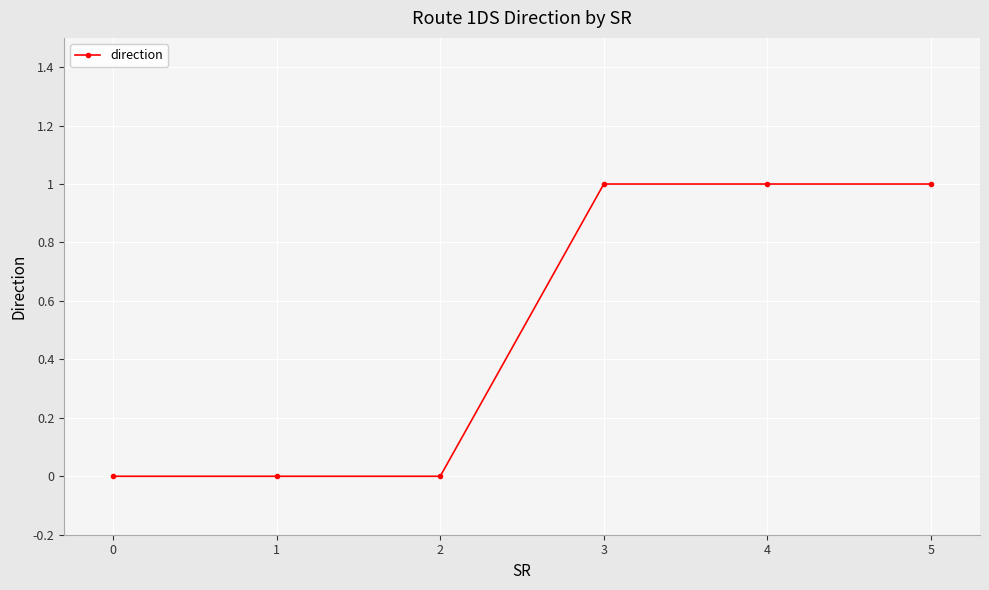

Does the chart display data point markers on the line(s)?

Yes